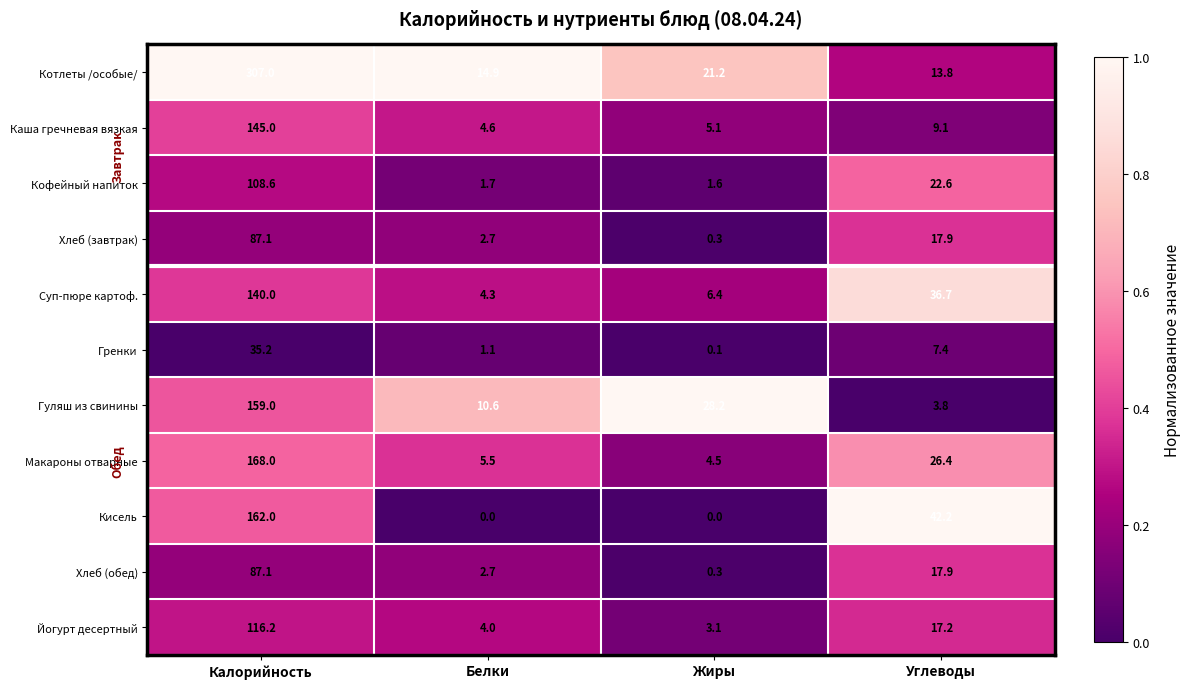

List the labels in order of Хлеб (обед) value, largest first.

Калорийность, Углеводы, Белки, Жиры